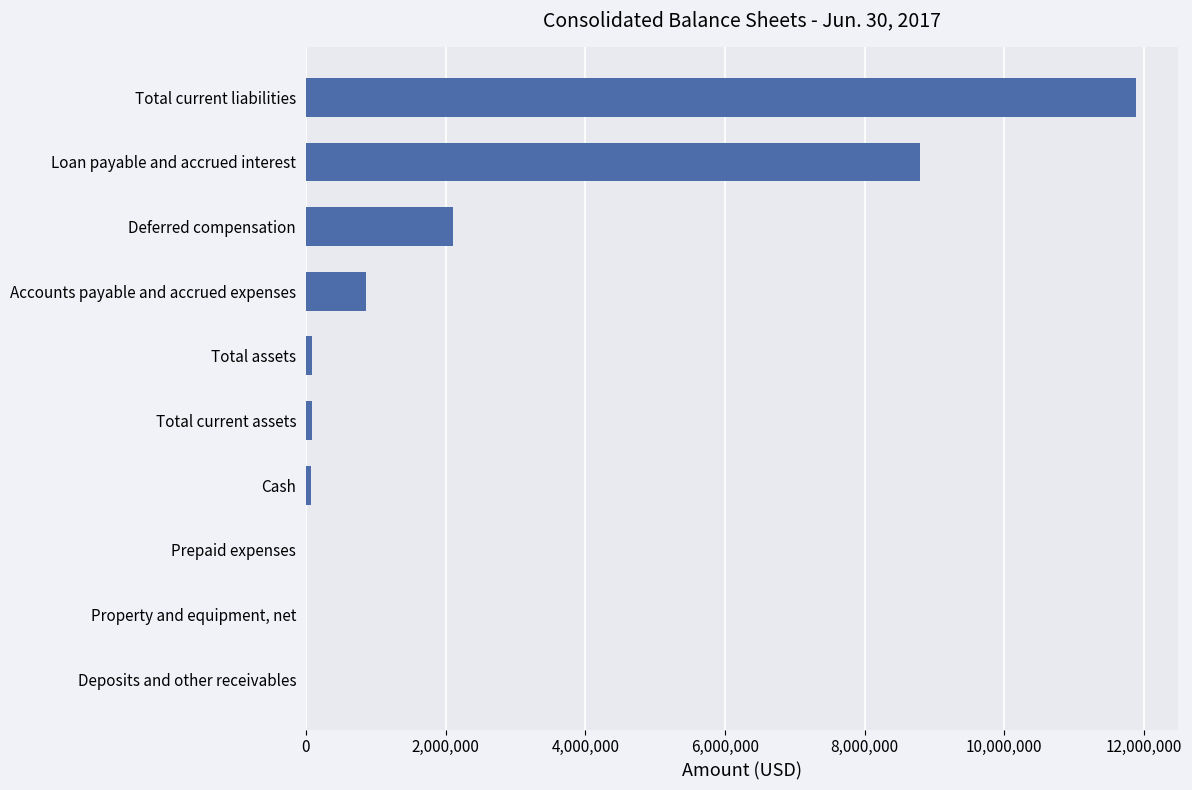

What is the greatest value displayed?

11887752